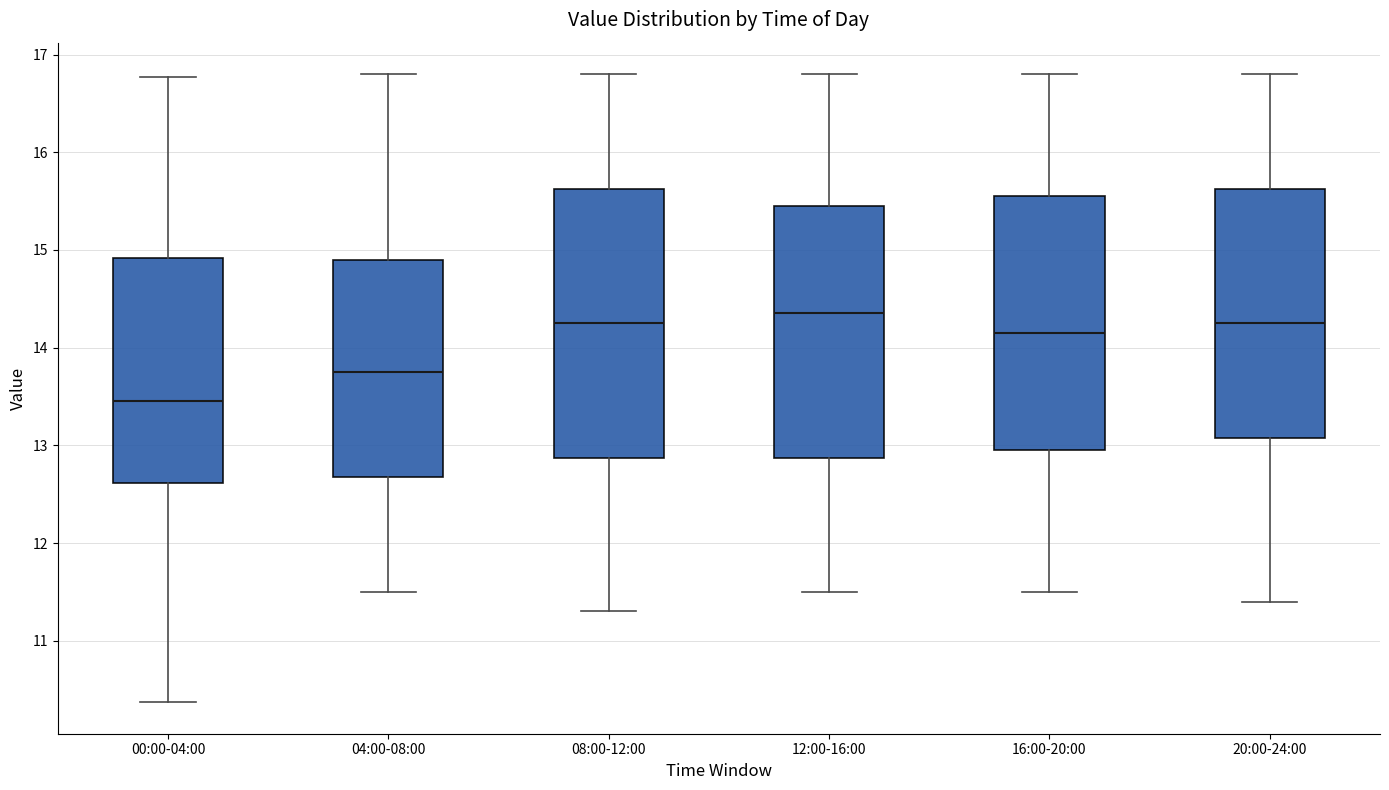

Which box's median line is the highest?

12:00-16:00